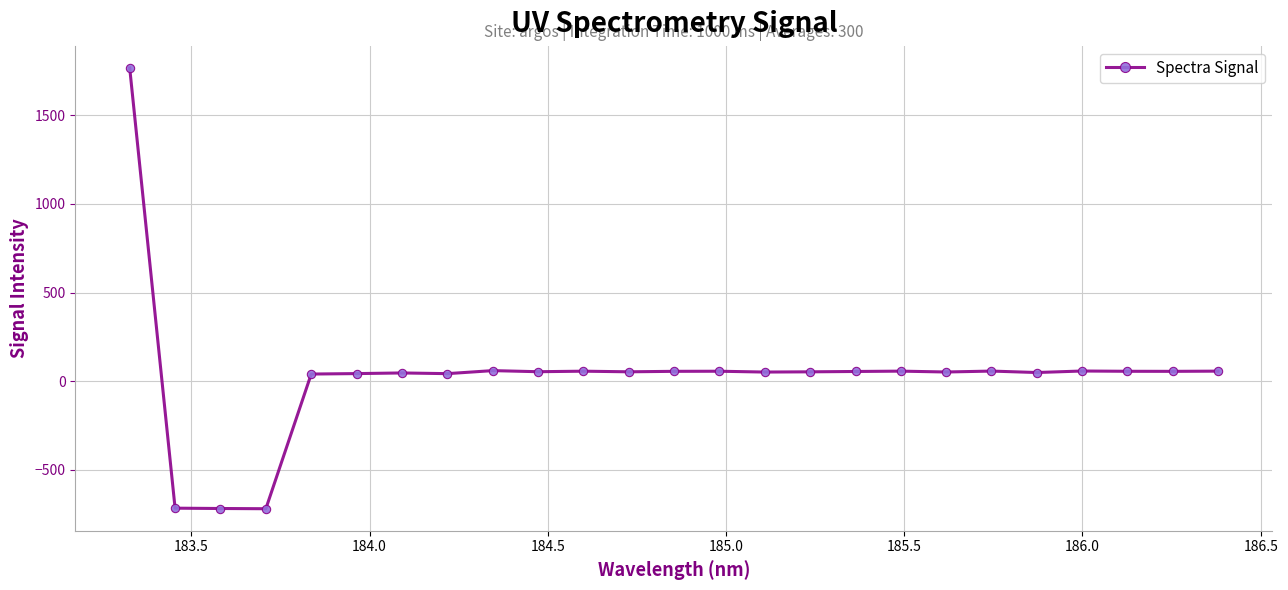

How many positive values are there?

22